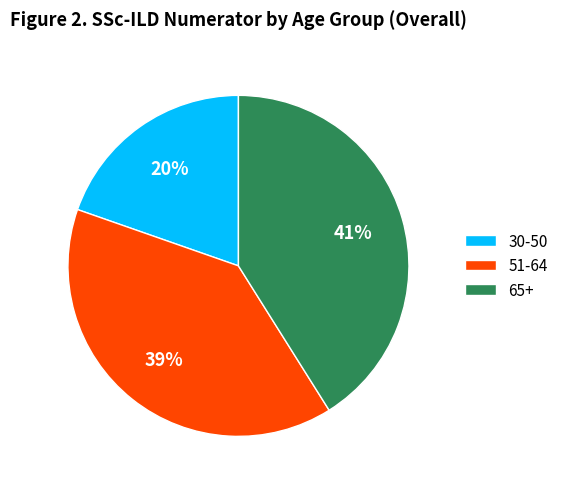

Between 65+ and 51-64, which is larger?

65+